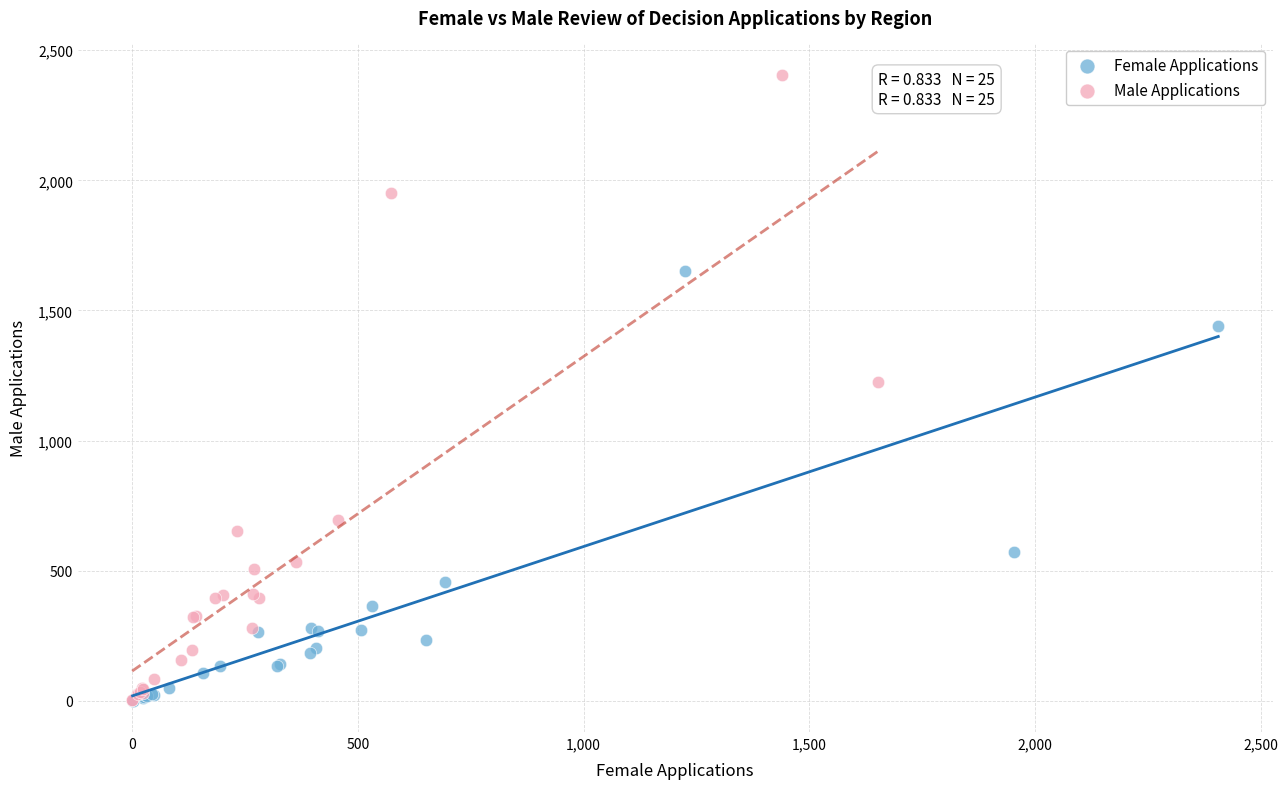

What are all the series names shown in the legend?

Female Applications, Male Applications